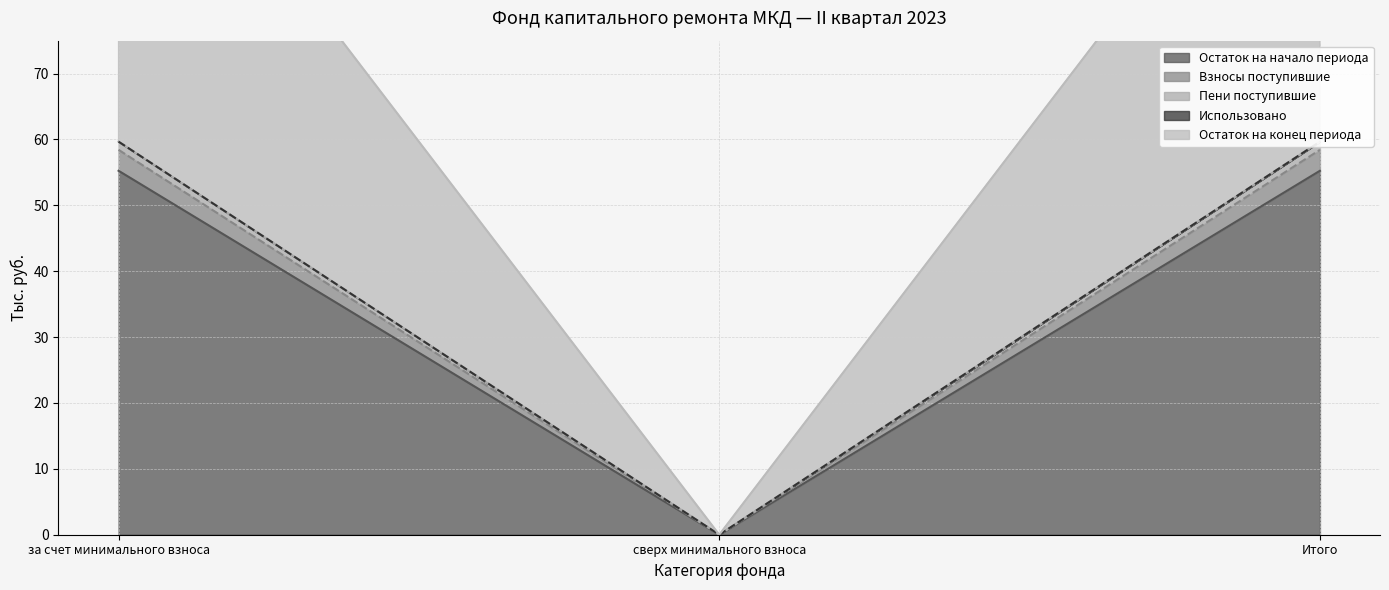

At which label does Остаток на начало периода reach its minimum?

сверх минимального взноса